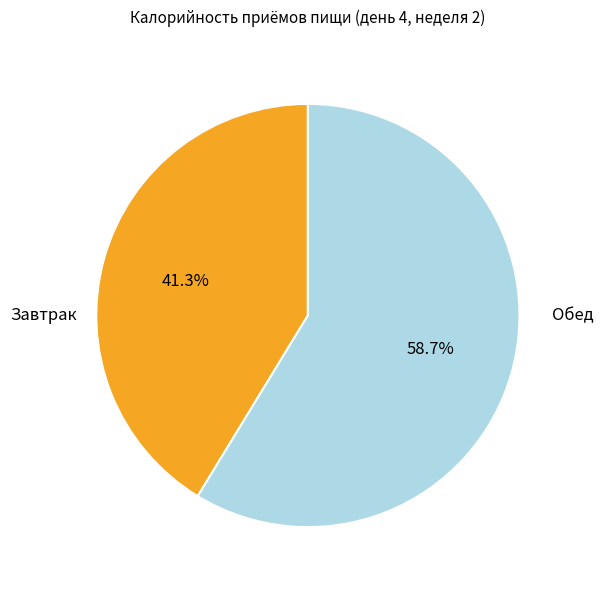

What is the ratio of the value at Обед to the value at Завтрак?

1.4